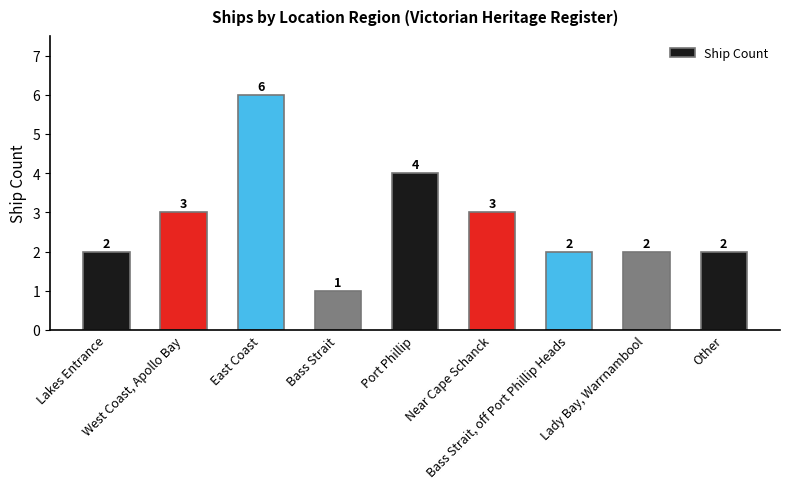

Count the values in the range 2 to 3.

6